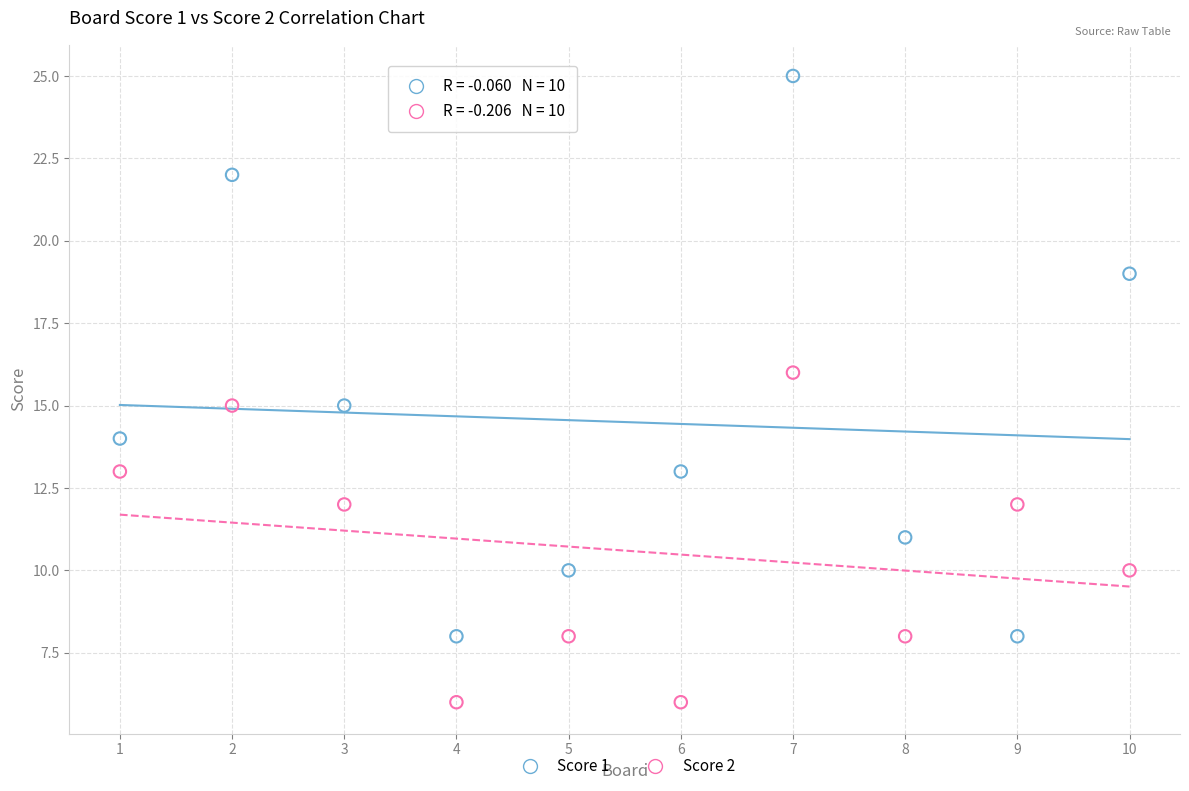

Across all data points, what is the range of X values (max minus min)?

9